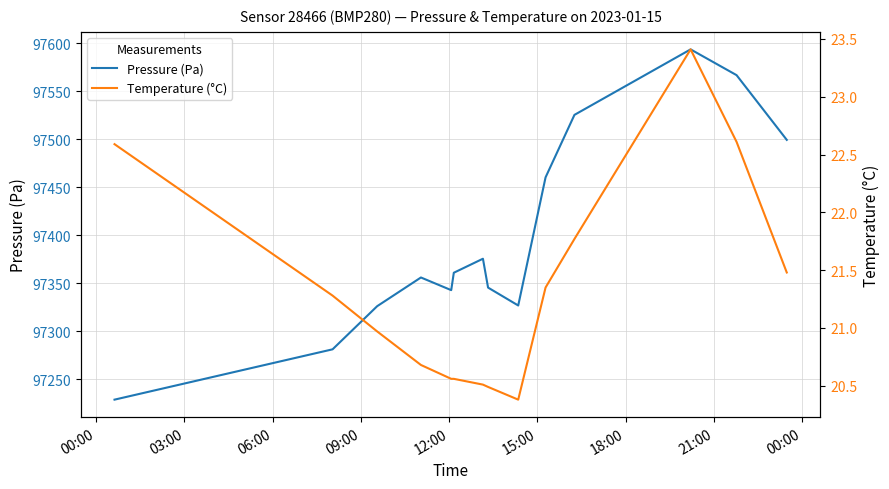

What is the value of the Pressure (Pa) point at the 10th from the left?

97460.2